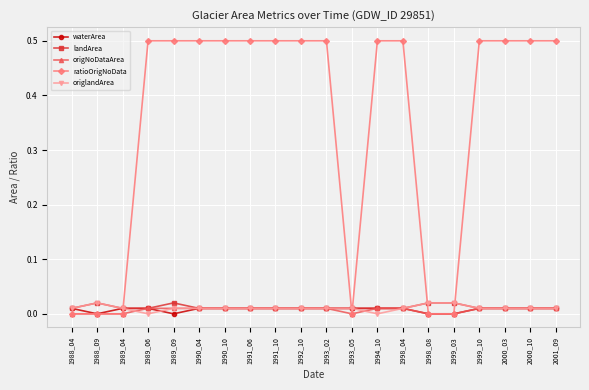

What is the sum of all landArea values?

0.2